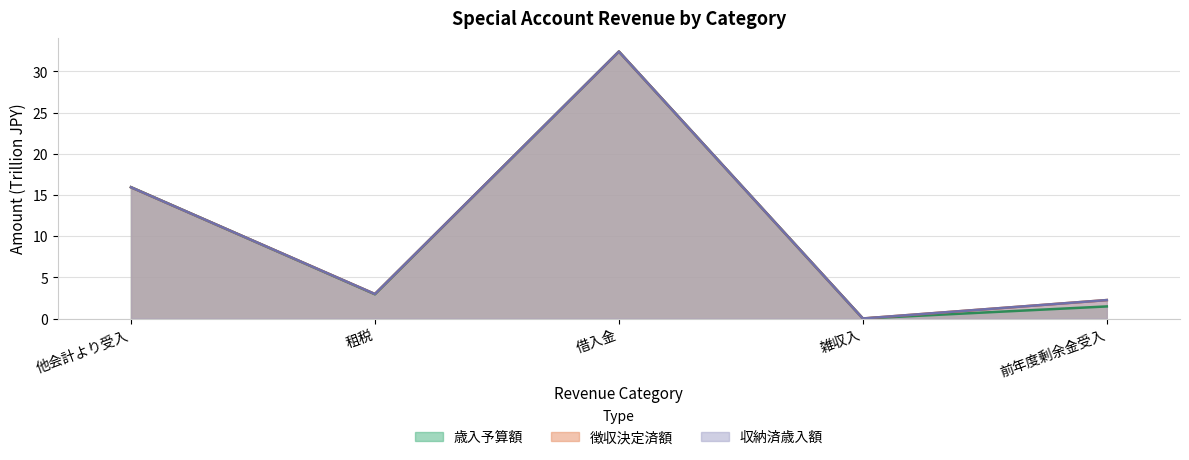

Is the value of 徴収決定済額 at 他会計より受入 greater than the value of 歳入予算額 at 前年度剰余金受入?

Yes